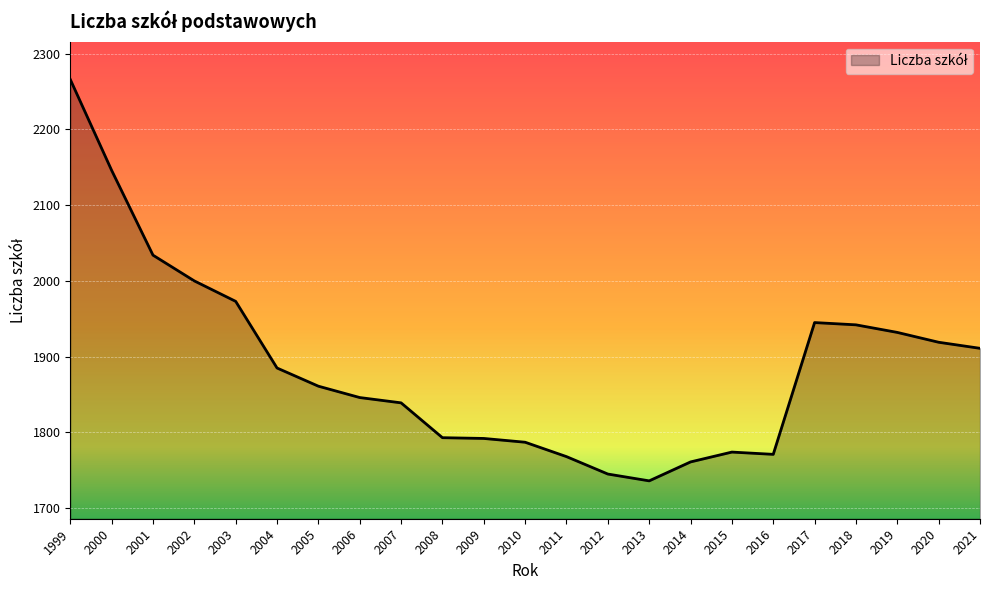

What is the approximate value at 2021?

1911